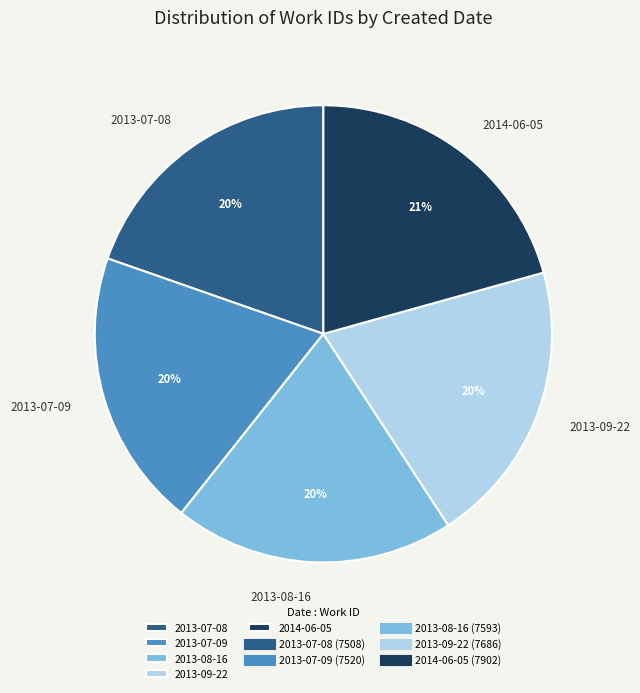

What percentage is the 2014-06-05 slice, to the nearest percent?

21%